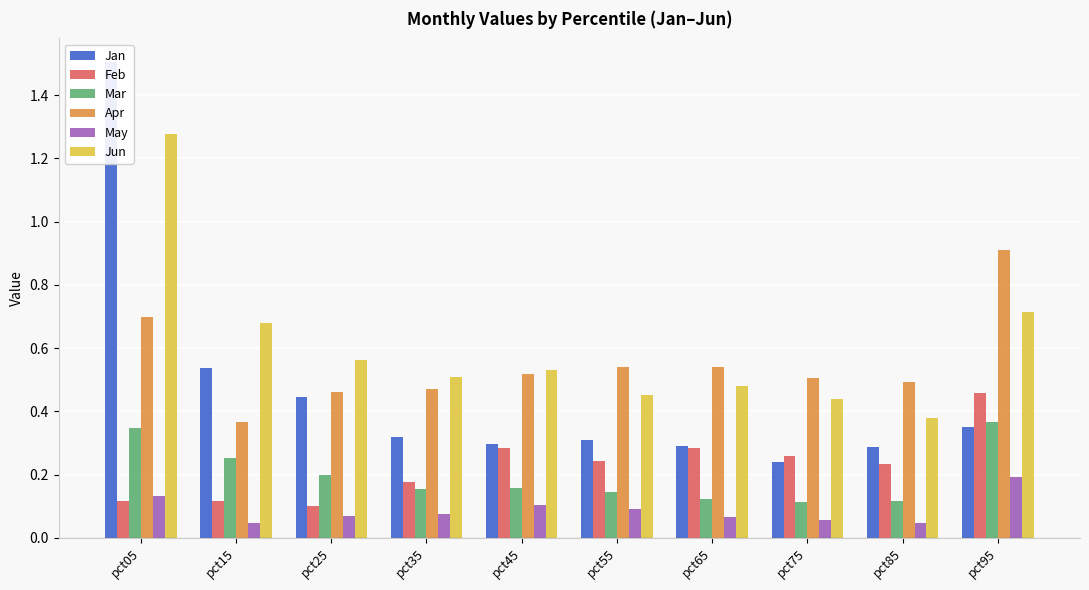

At which label is Apr closest to 0?

pct15